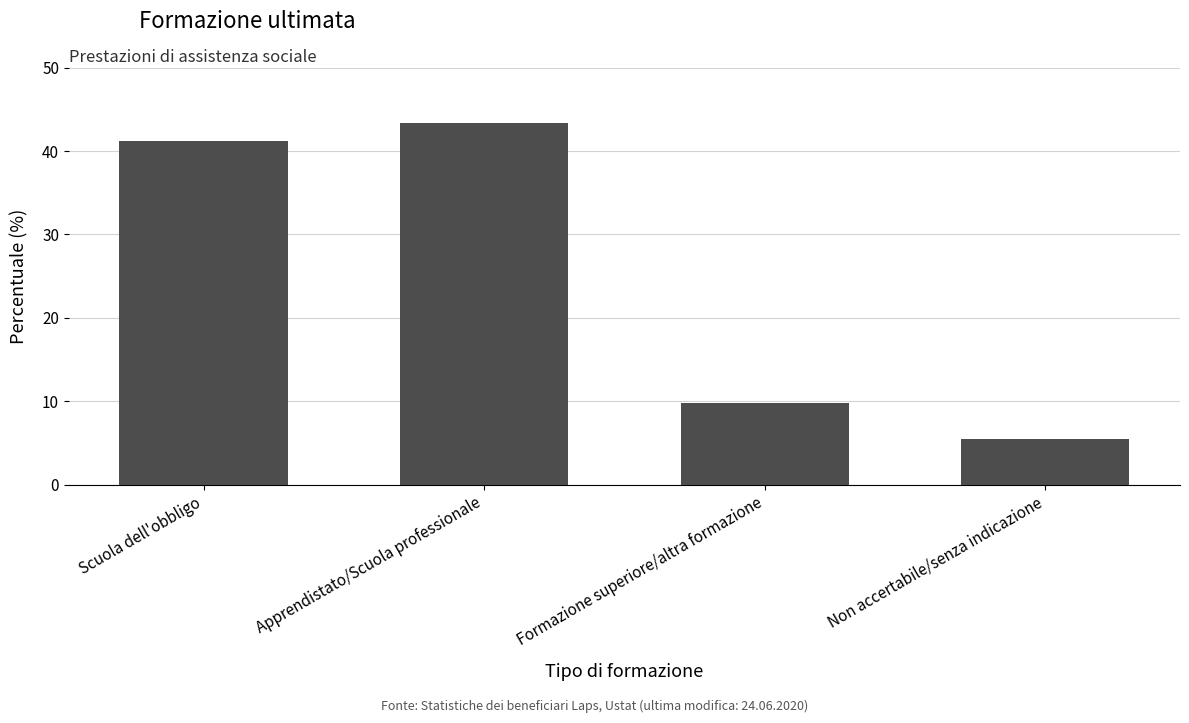

The value at Non accertabile/senza indicazione is 1.4. True or false?

False